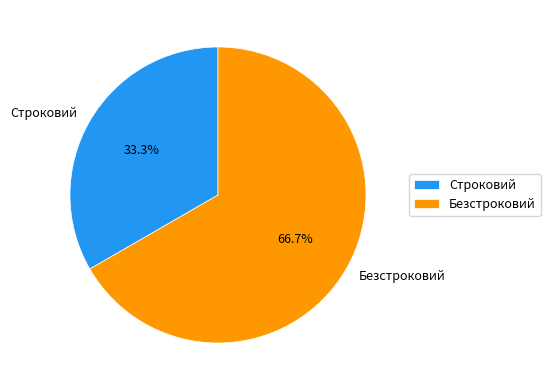

Rank the categories by value from lowest to highest.

Строковий, Безстроковий